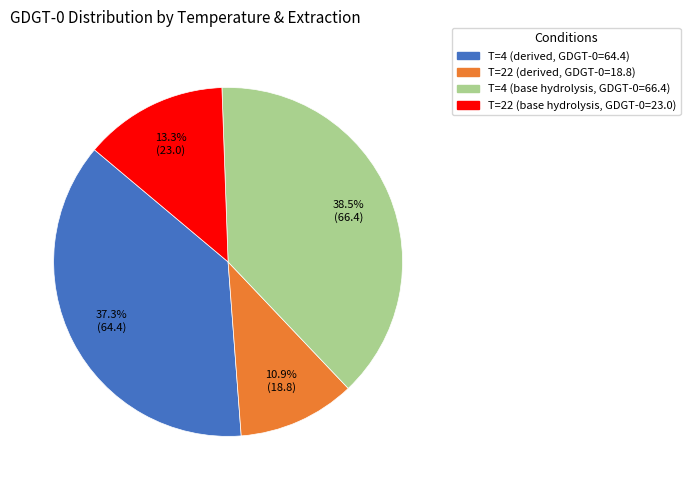

Which category has the biggest portion of the pie?

T=4 (base hydrolysis, GDGT-0=66.4)